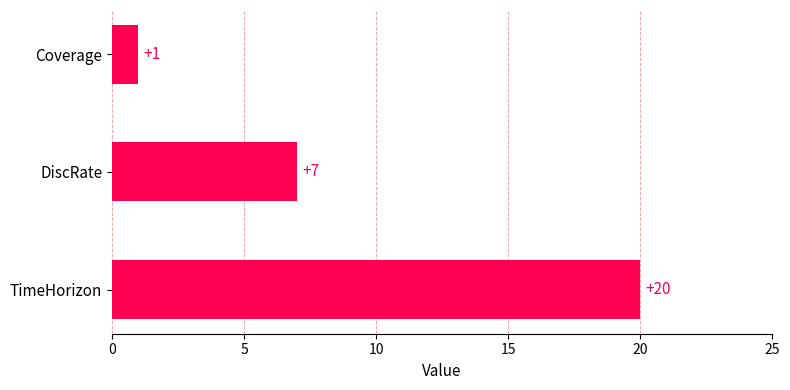

How many series are shown in this chart?

1